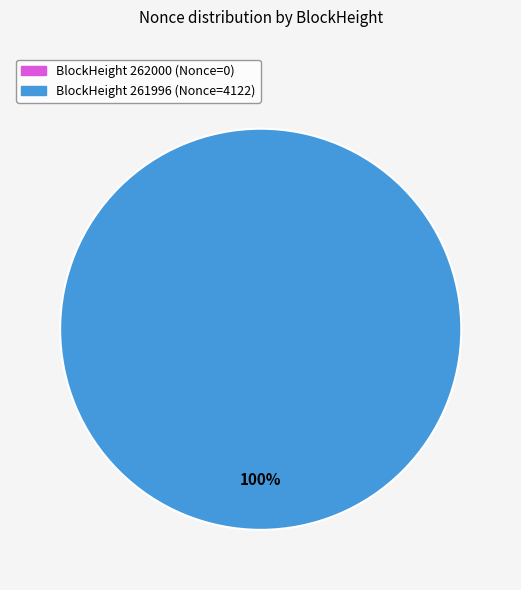

Is there any slice that represents more than half of the pie?

Yes